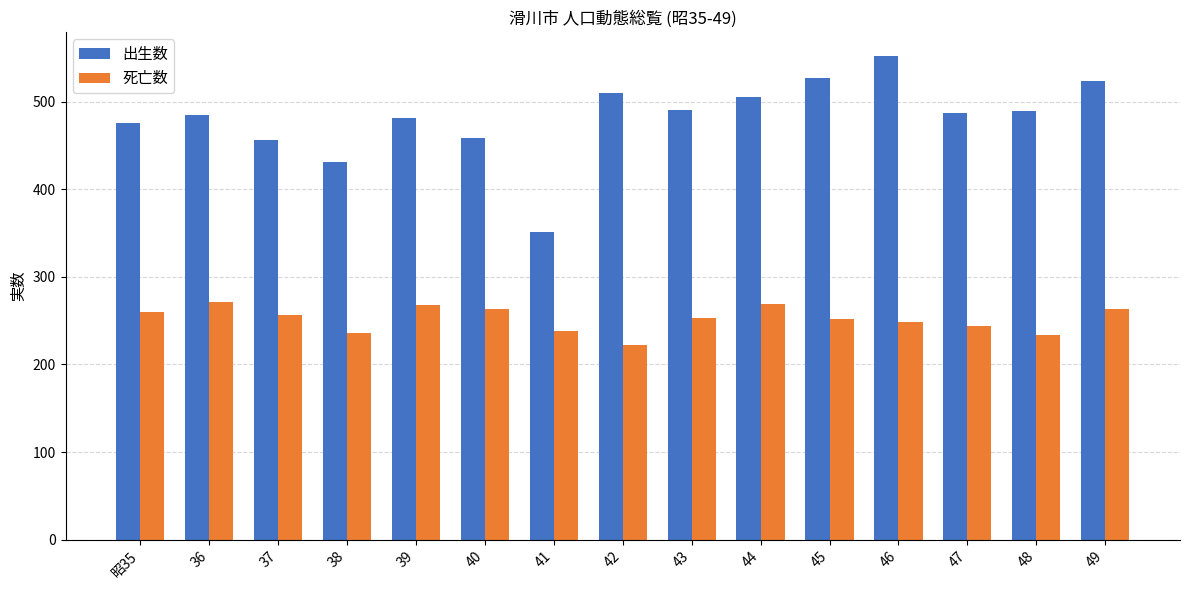

What is the difference between the highest and lowest values at 49?

261